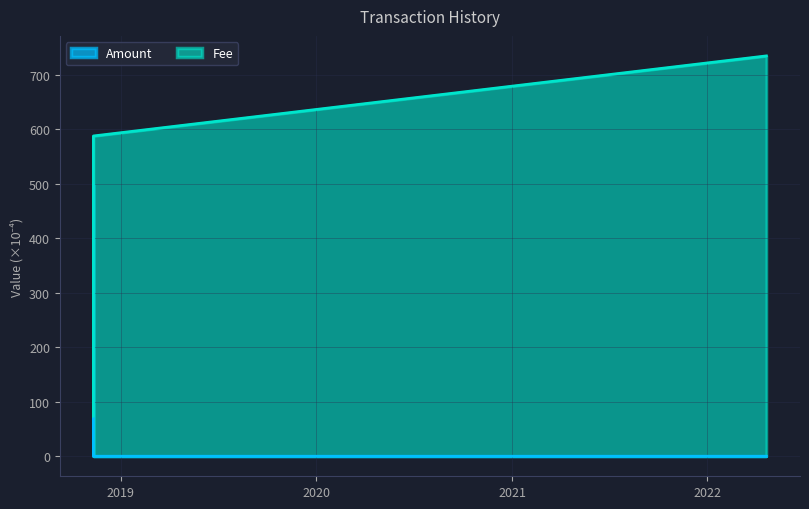

How many intersections are there between Amount and Fee?

1